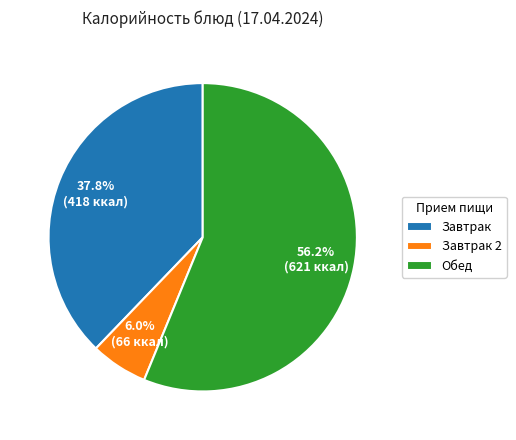

Is there any slice that represents more than half of the pie?

Yes